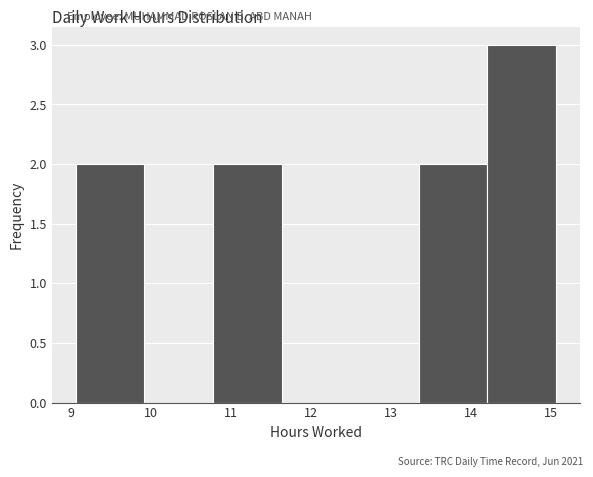

Reading left to right, list every bar in this chart as the range it spans on the x-axis followed by its height. Neither the bar edges nor the heights are printed on the chart, so give them approximately, as read against the axes.

9.1 to 9.9: 2
9.9 to 10.8: 0
10.8 to 11.6: 2
11.6 to 12.5: 0
12.5 to 13.3: 0
13.3 to 14.2: 2
14.2 to 15.1: 3